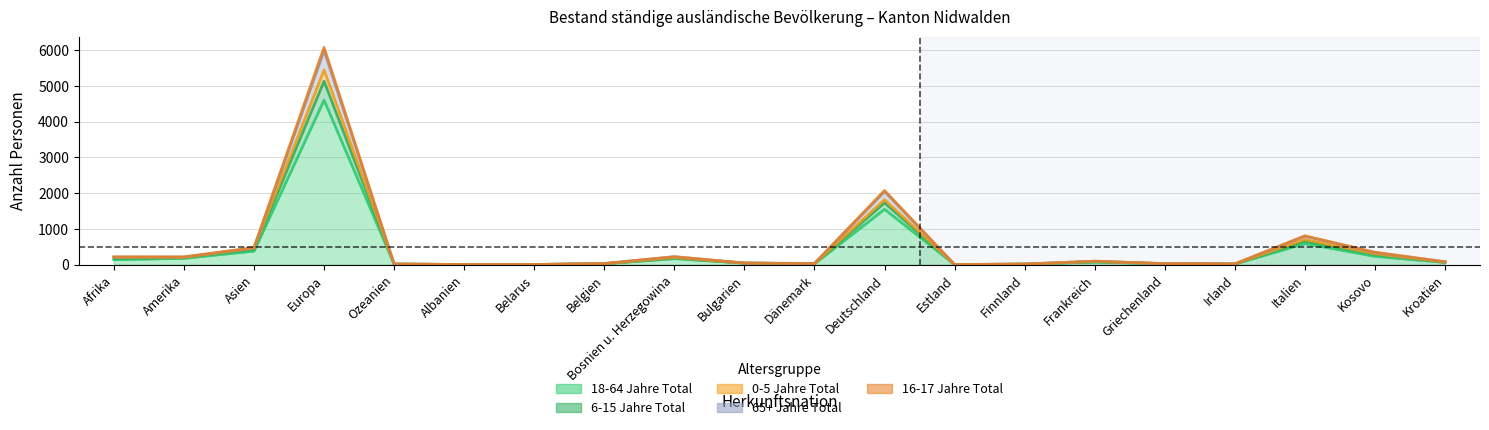

What is the difference between the highest and lowest values at Amerika?

39